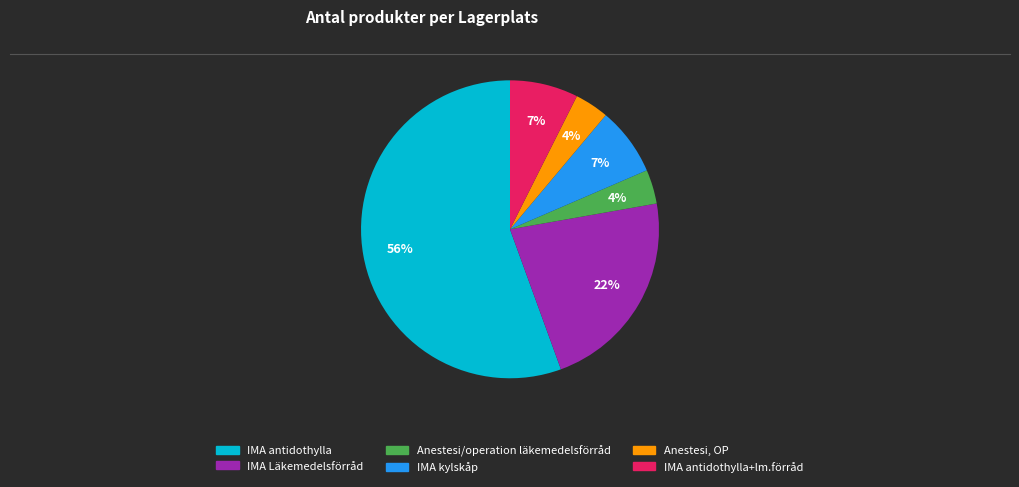

To the nearest percent, what is the average slice percentage?

17%